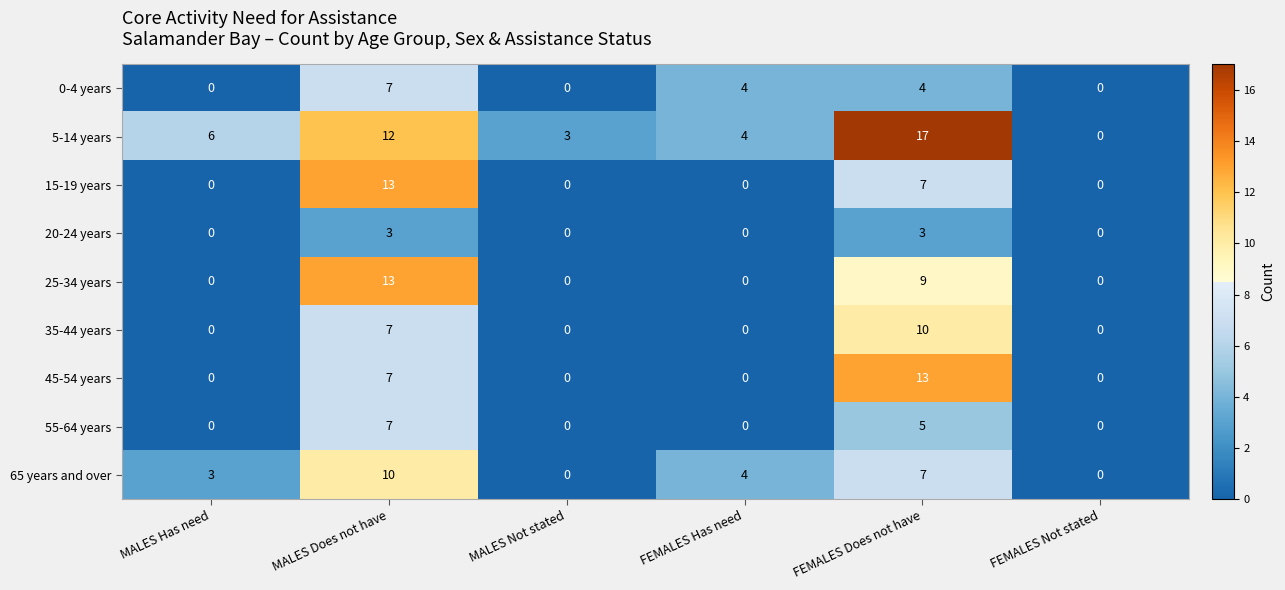

What is the sum of all 20-24 years values?

6